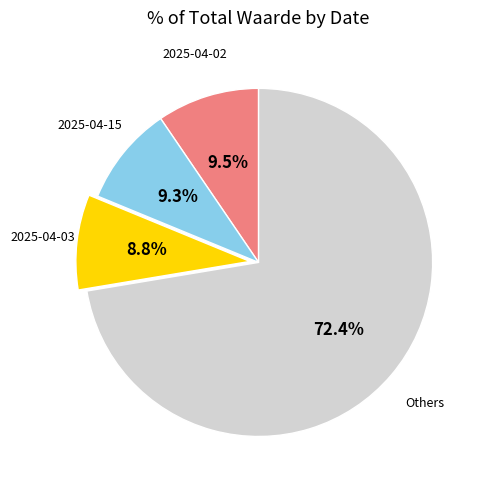

What percentage do Others and 2025-04-03 together represent?

81.2%